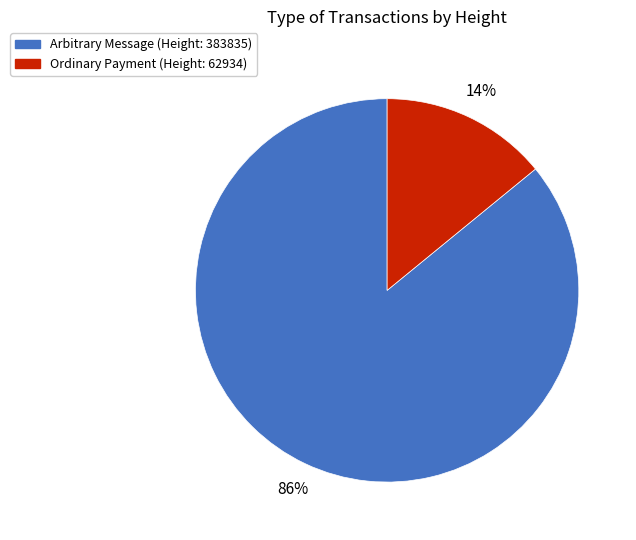

To the nearest percent, what percentage of the pie is Ordinary Payment (Height: 62934)?

14%